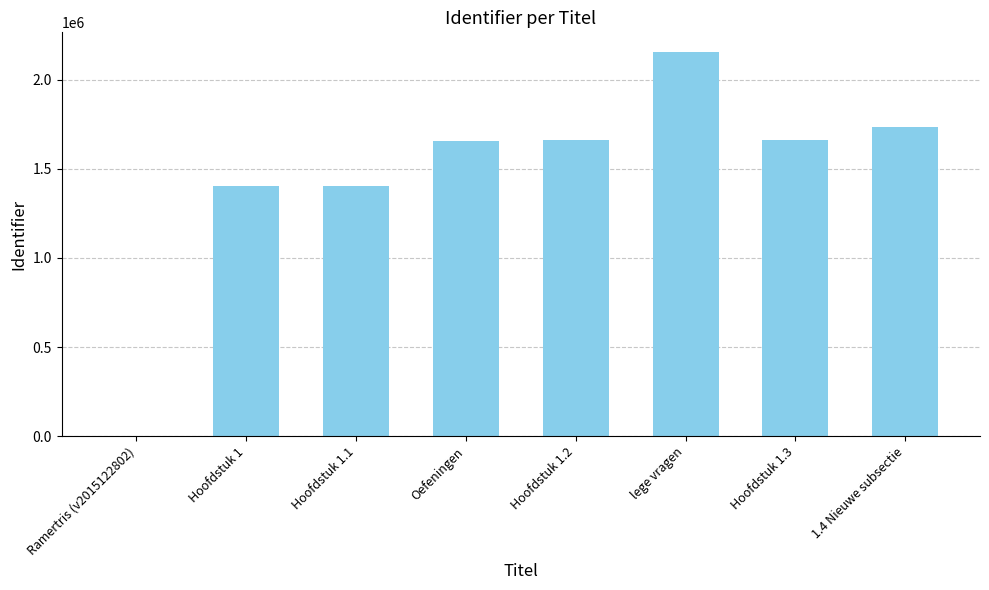

Which label corresponds to the largest value in the chart?

lege vragen